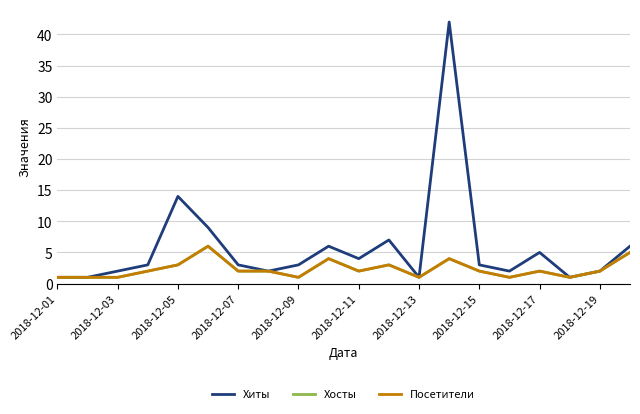

True or false: Хосты and Хиты cross at least once.

False